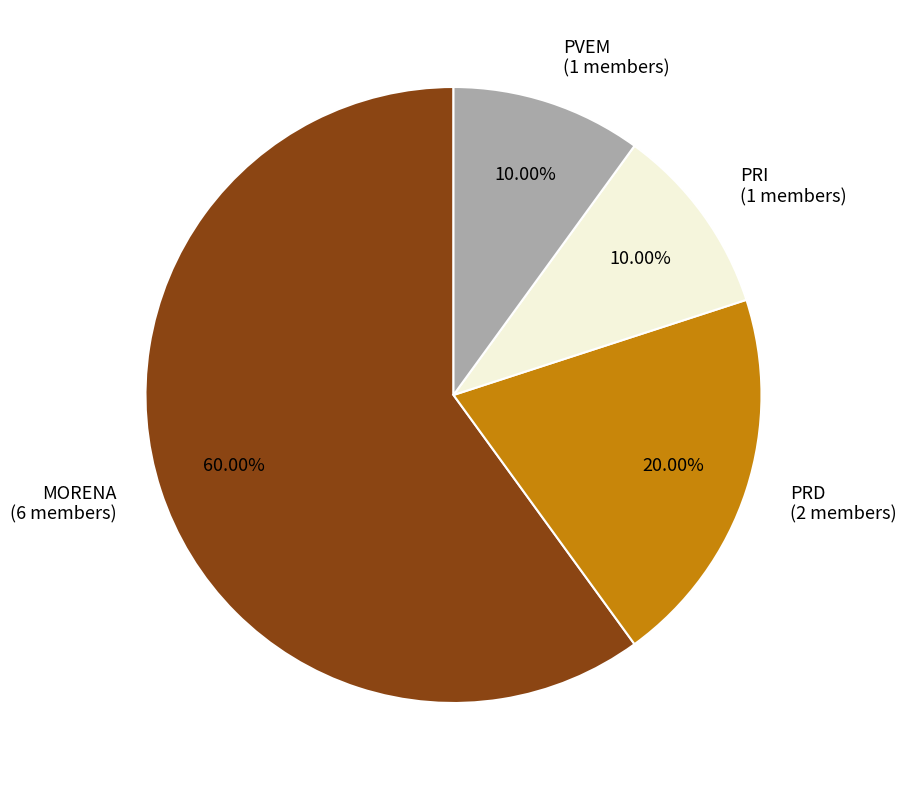

Is there a majority slice in this chart?

Yes